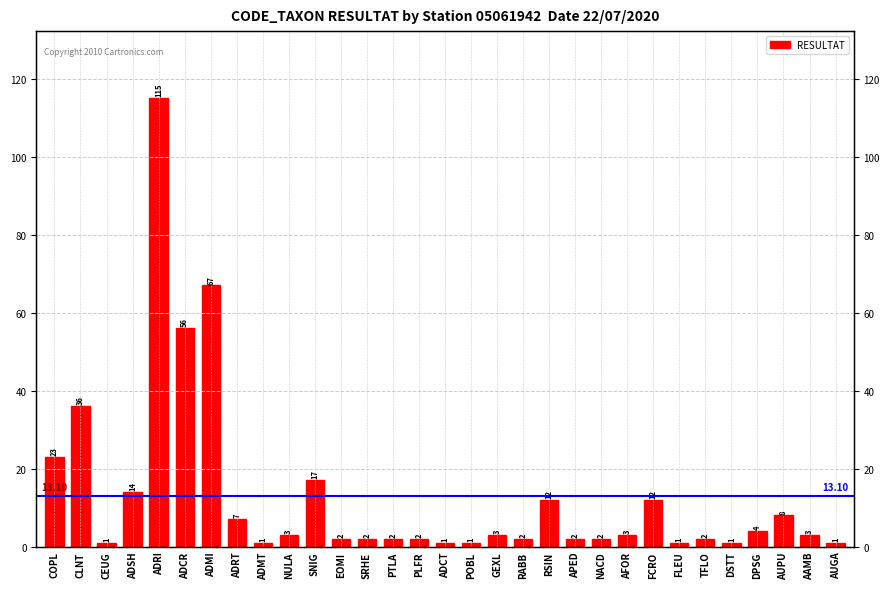

Is it true that the value at PTLA is 1?

False